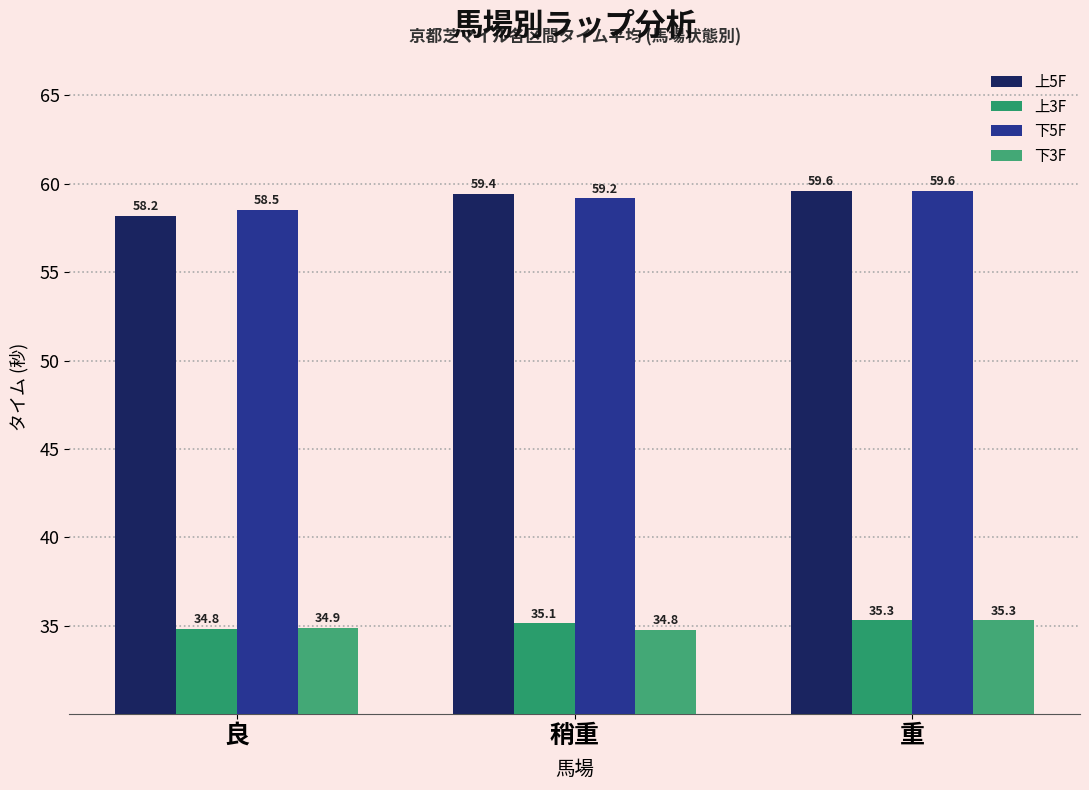

Which series has the largest range (max minus min)?

上5F